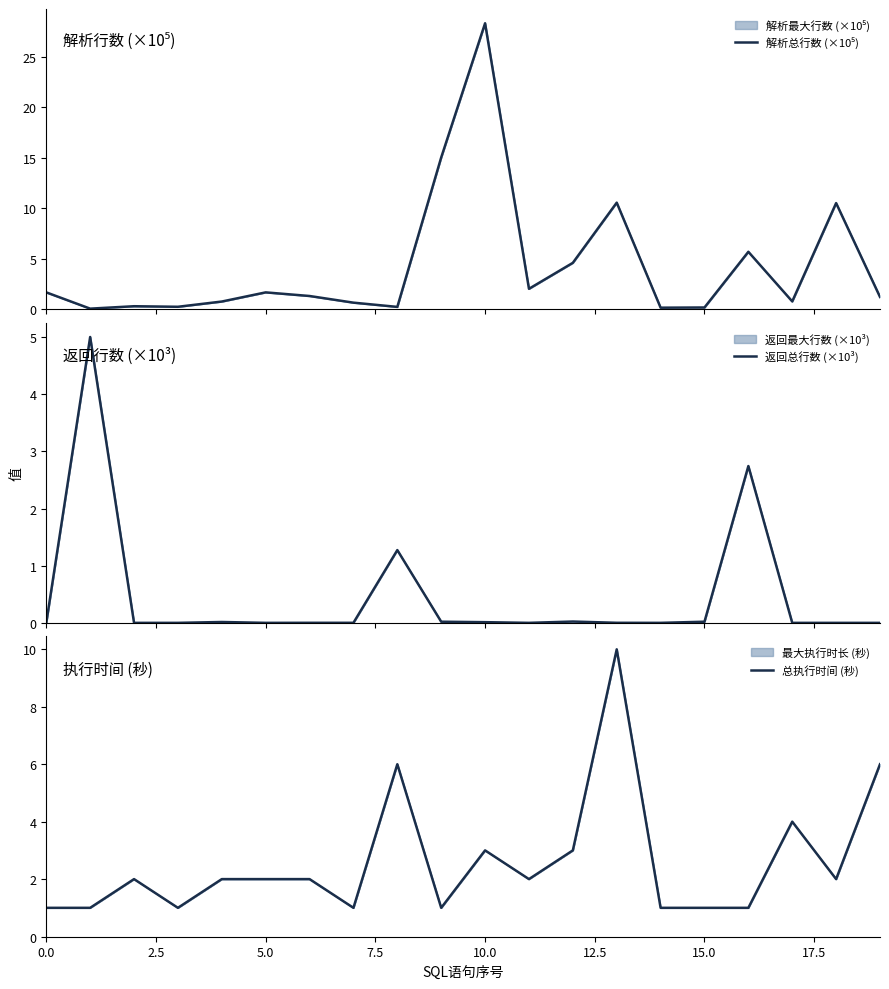

Which series ends up on top after the final intersection of 总执行时间 (秒) and 返回总行数 (×10³)?

总执行时间 (秒)